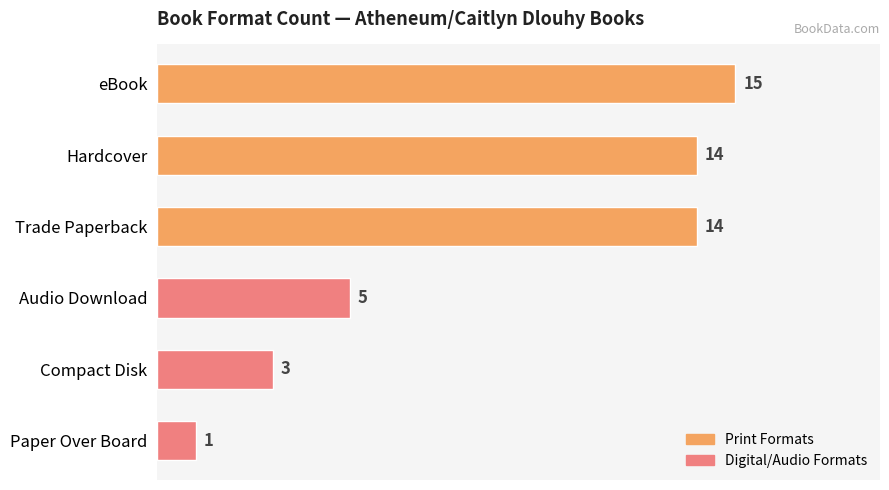

True or false: the data shows 20 at Hardcover.

False